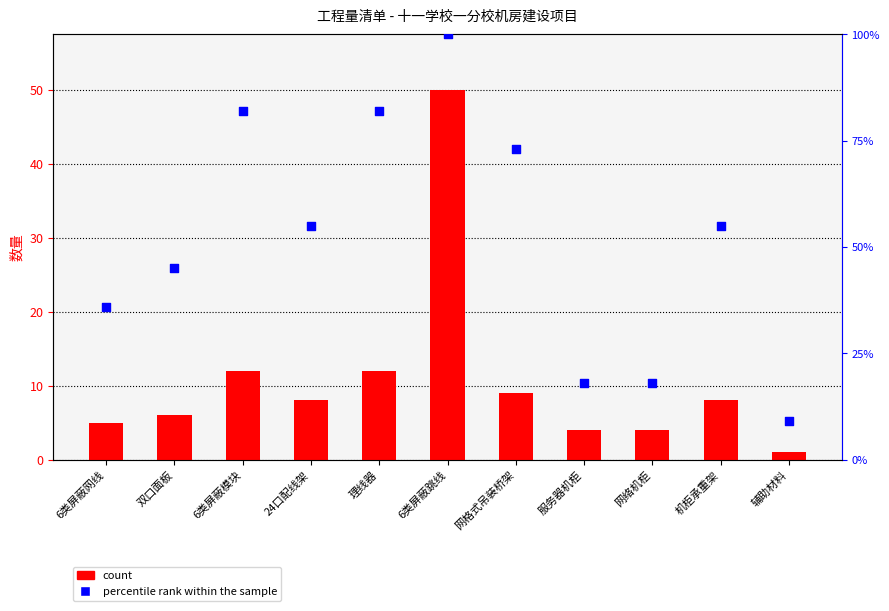

What are all the series names shown in the legend?

count, percentile rank within the sample